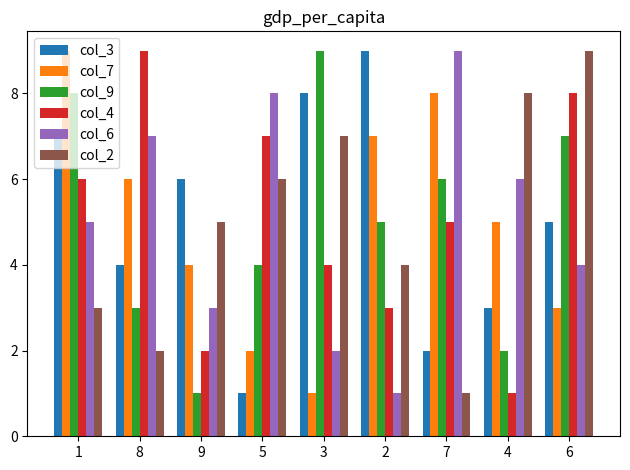

What position from the left is 5?

4